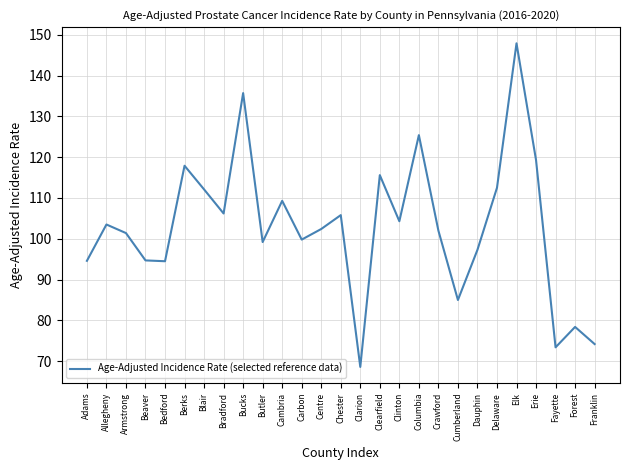

What is the sum of the values at Blair and Berks?

230.0